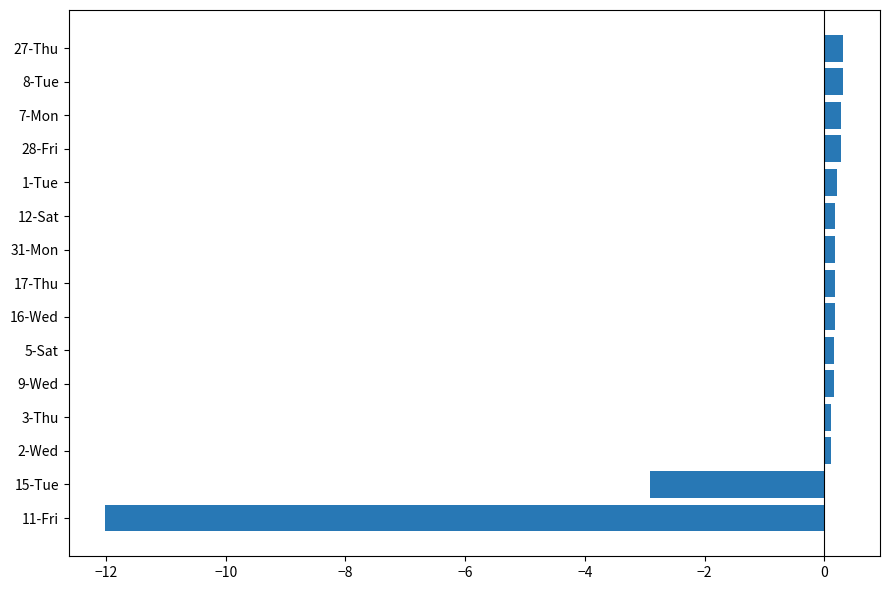

What is the sum of all values?

-12.3